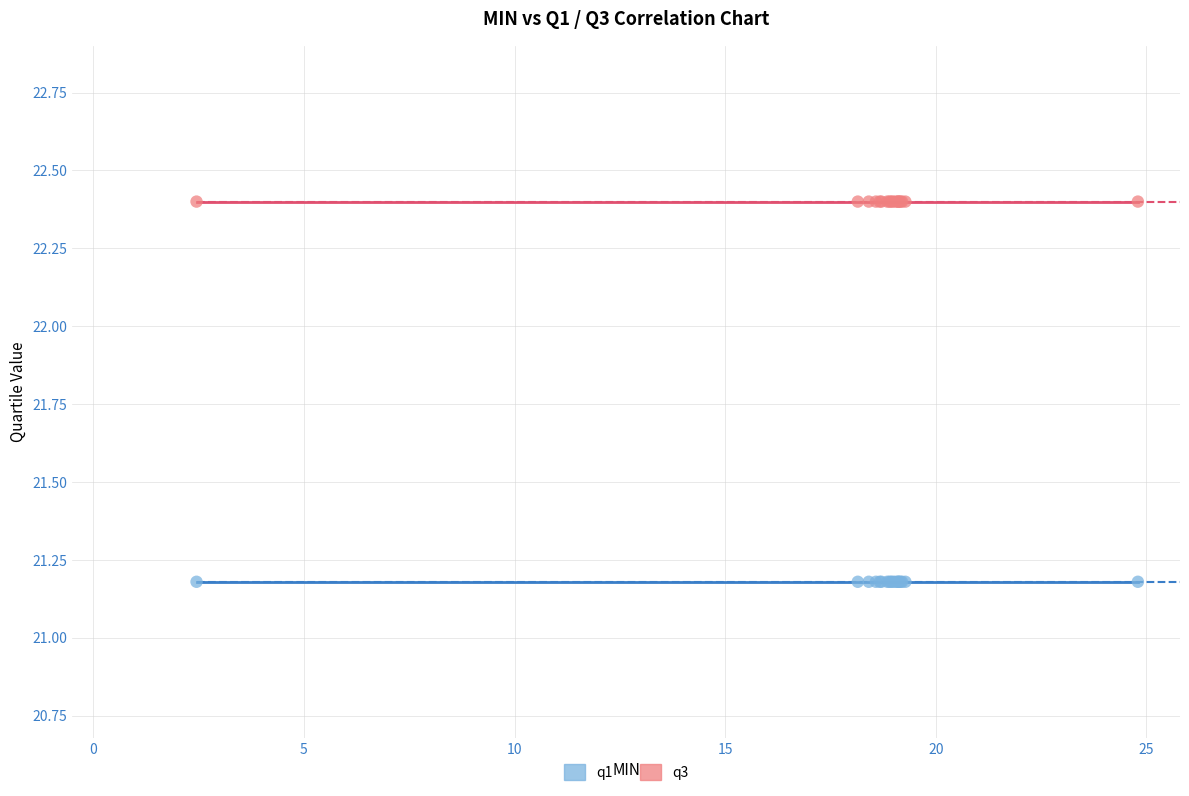

Which series reaches the minimum Y coordinate?

q1